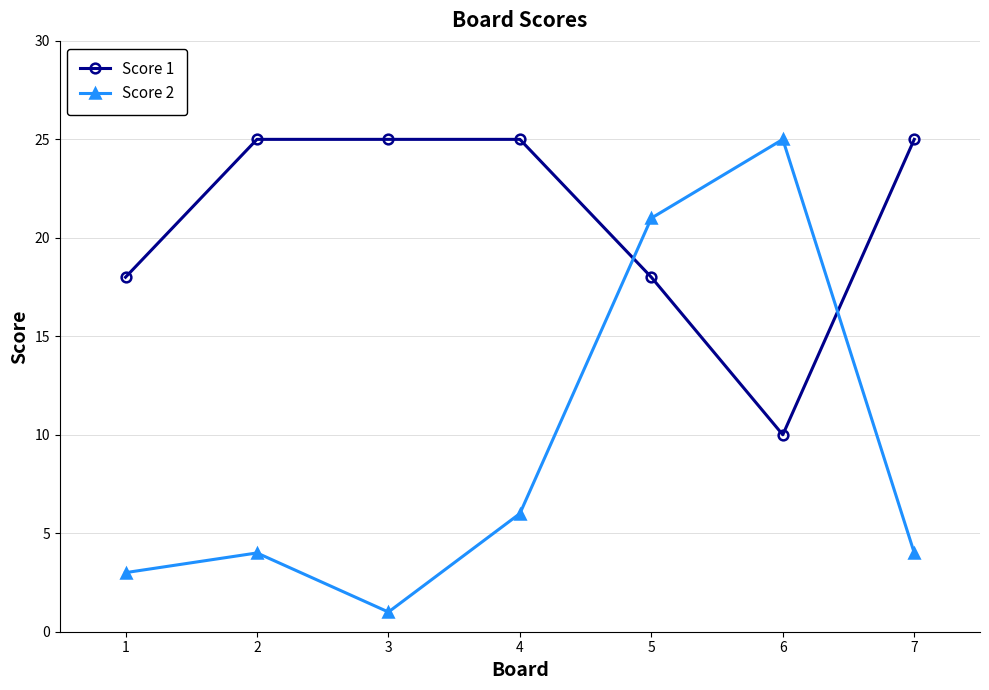

The Score 2 series shows 4 at 7. True or false?

True